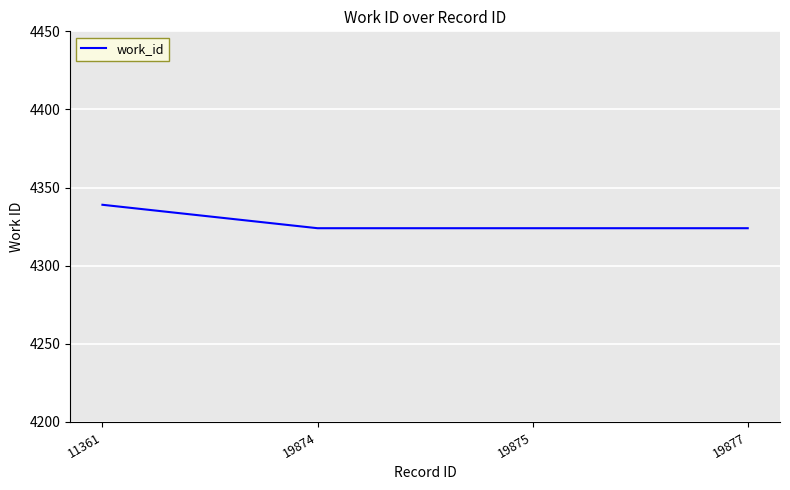

What is the change in value from 11361 to 19877?

-15